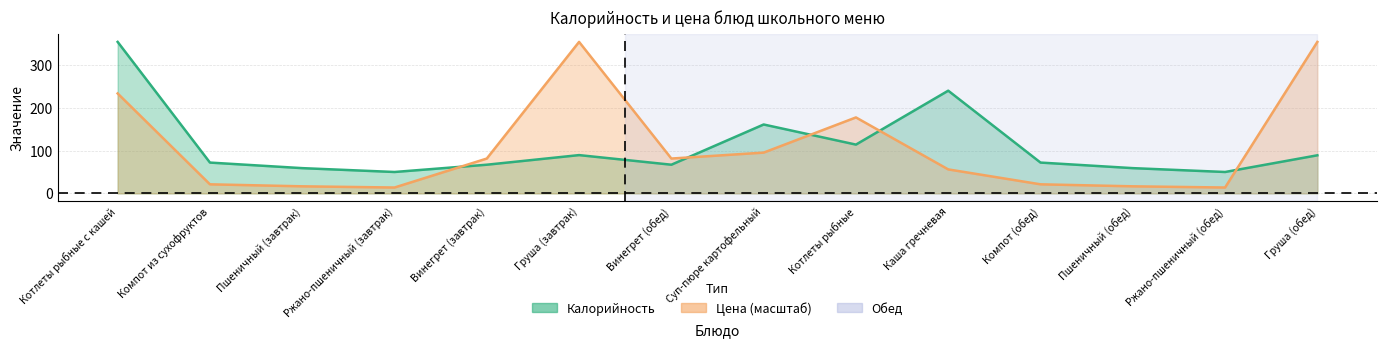

List the series in order of their peak value, lowest first.

Калорийность, Цена